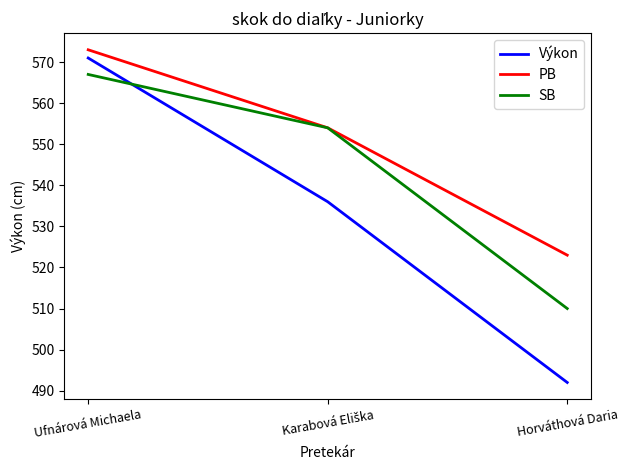

The value of PB at Ufnárová Michaela is 573. True or false?

True